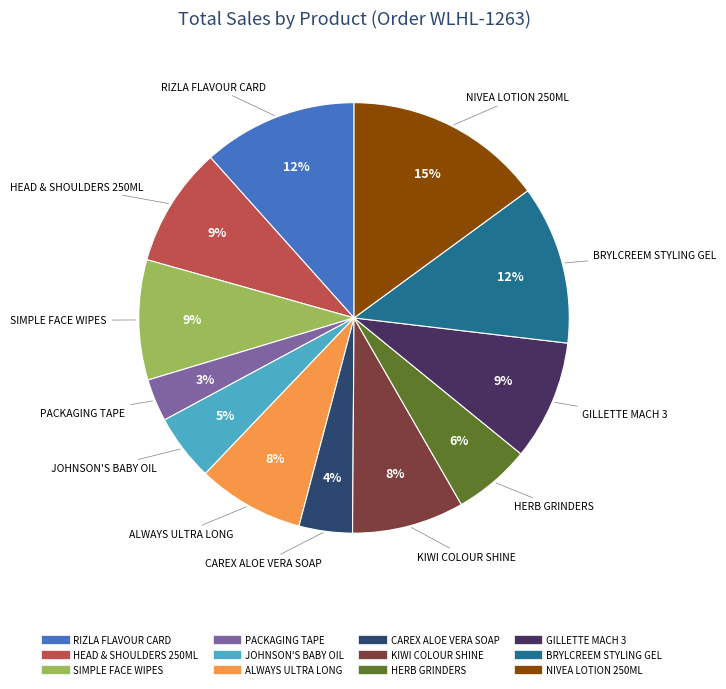

What is the largest slice in the pie chart?

NIVEA LOTION 250ML